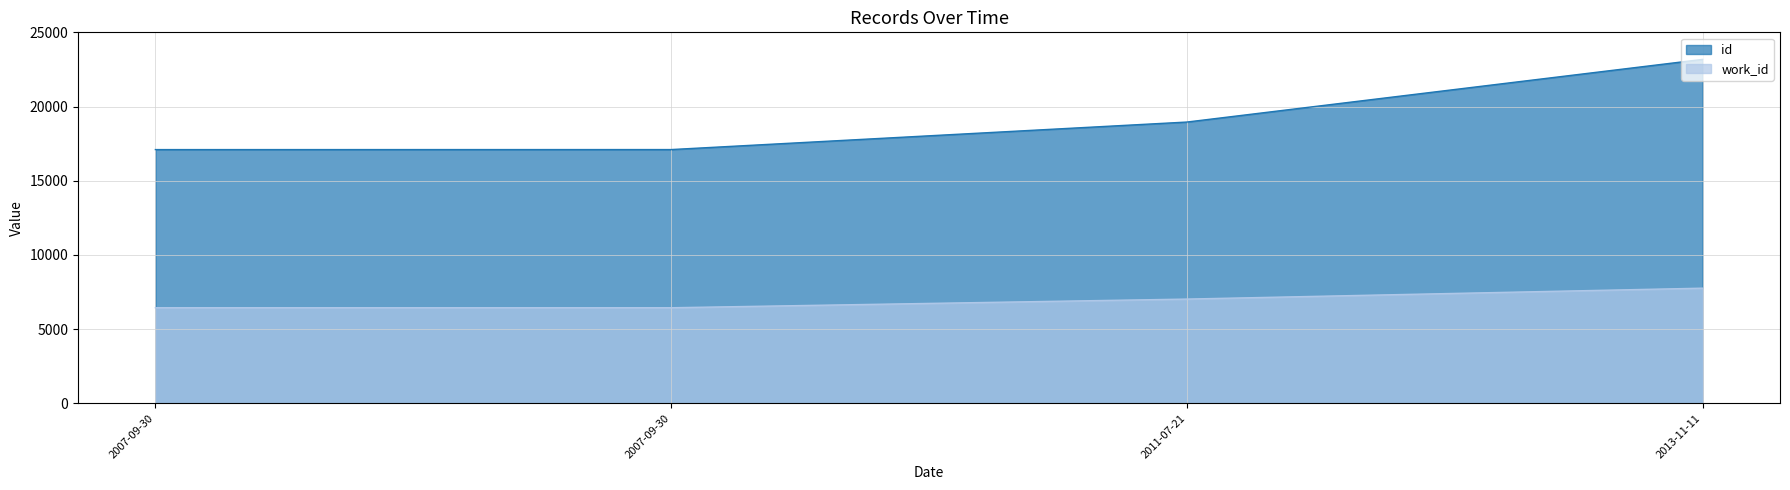

What is the highest value of the id series?

23177